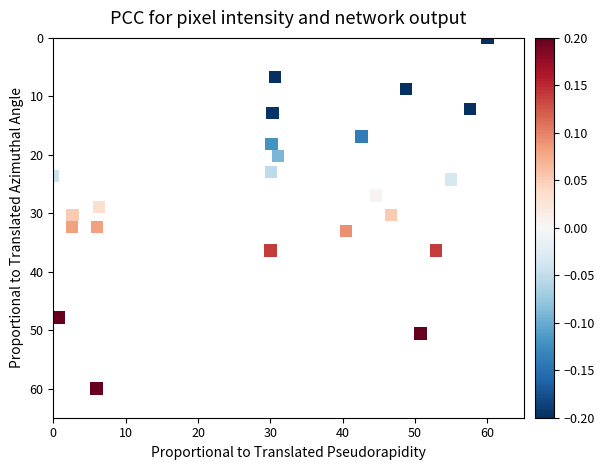

What is the range of X values (max minus min)?

60.0